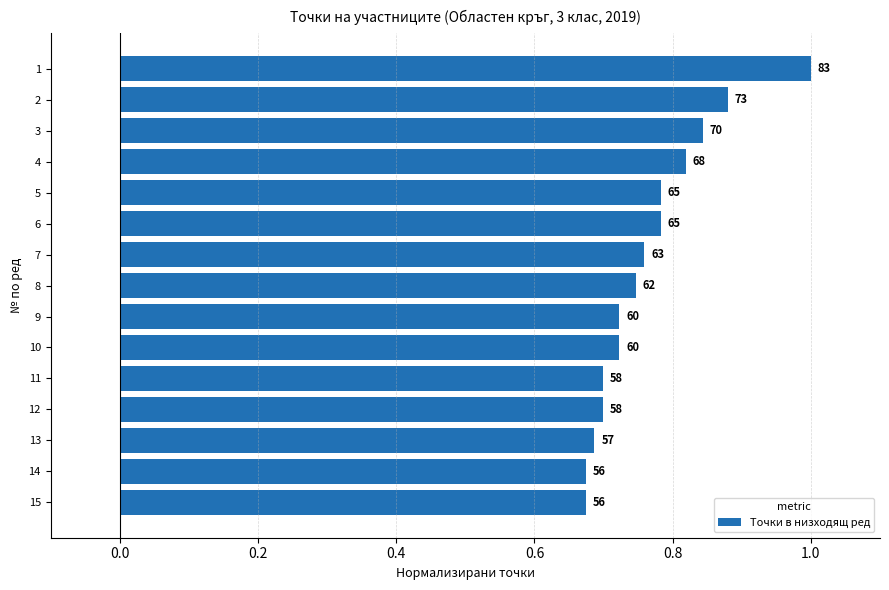

Does the chart contain stacked bars?

No